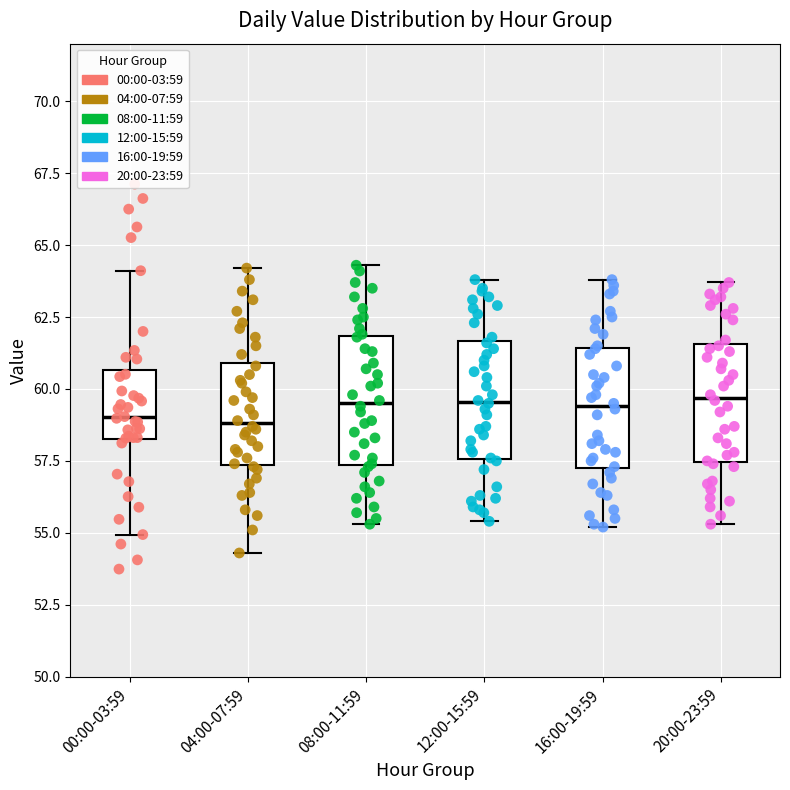

Reading left to right, read every box against the y-axis: the position of its median line, the range the box covers, and the ends of its whiskers. The values are not printed on the chart, so give them approximately, as read against the axis.

00:00-03:59: median 59.0, box 58.0 to 60.5, whiskers 55.0 to 64.0
04:00-07:59: median 59.0, box 57.5 to 61.0, whiskers 54.5 to 64.0
08:00-11:59: median 59.5, box 57.5 to 62.0, whiskers 55.5 to 64.5
12:00-15:59: median 59.5, box 57.5 to 61.5, whiskers 55.5 to 64.0
16:00-19:59: median 59.5, box 57.5 to 61.5, whiskers 55.0 to 64.0
20:00-23:59: median 59.5, box 57.5 to 61.5, whiskers 55.5 to 63.5